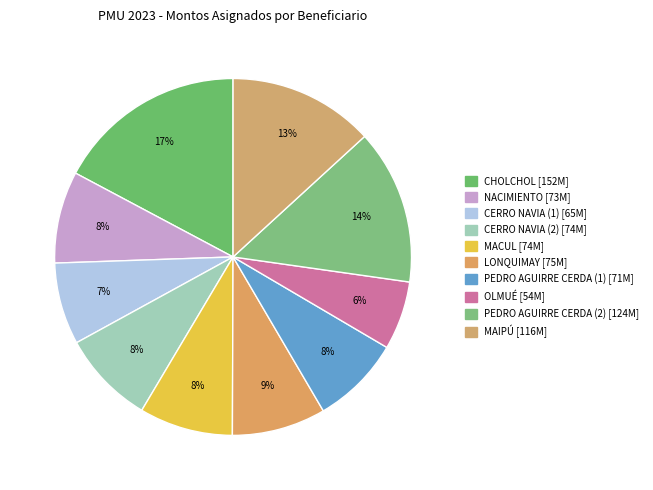

To the nearest percent, what percentage of the pie is CHOLCHOL?

17%